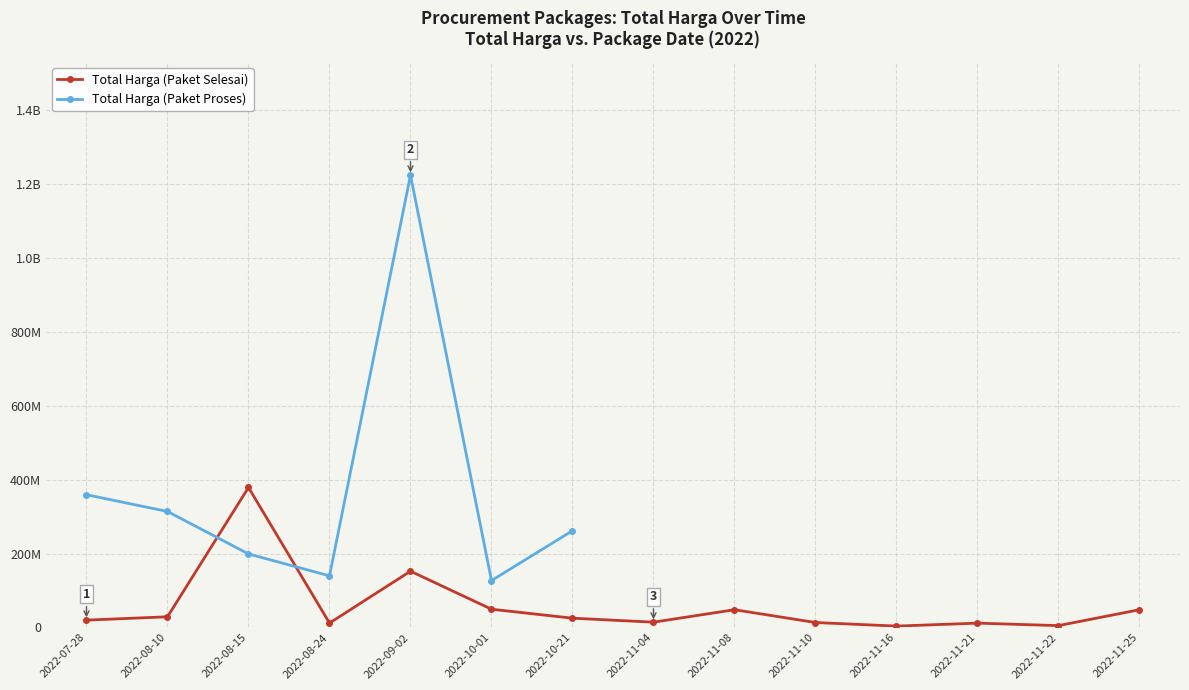

Which category has the lowest value in the Total Harga (Paket Proses) series?

2022-10-01